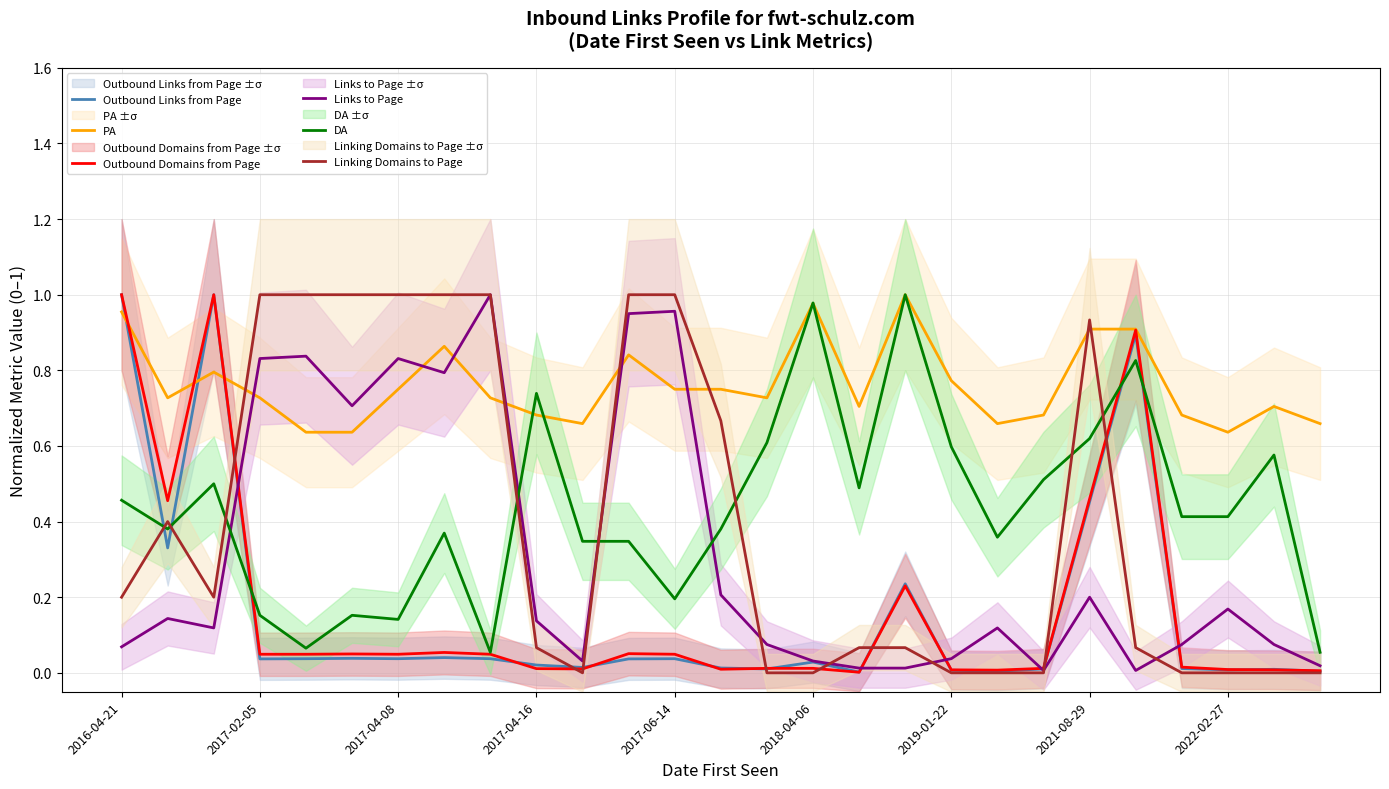

Is the value of Outbound Domains from Page at 2017-04-16 greater than the value of DA at 2019-01-22?

No